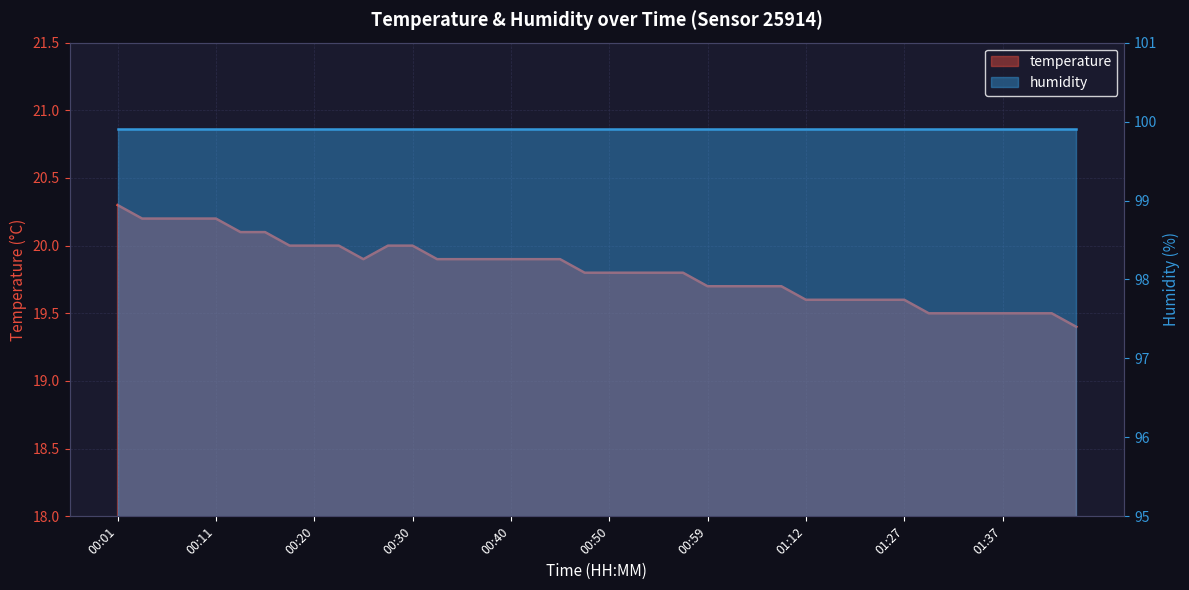

Reading left to right, list all the values displayed in this chart.

20.3	20.2	20.2	20.2	20.2	20.1	20.1	20.0	20.0	20.0	19.9	20.0	20.0	19.9	19.9	19.9	19.9	19.9	19.9	19.8	19.8	19.8	19.8	19.8	19.7	19.7	19.7	19.7	19.6	19.6	19.6	19.6	19.6	19.5	19.5	19.5	19.5	19.5	19.5	19.4